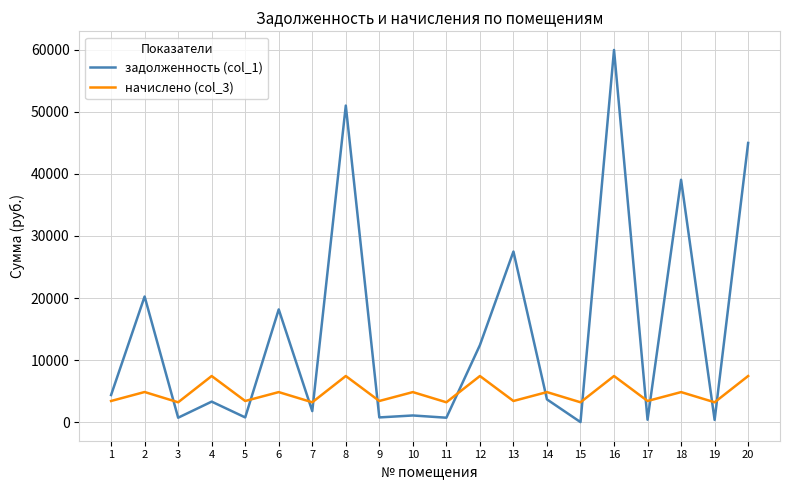

Which series changed the most between 8 and 12?

задолженность (col_1)